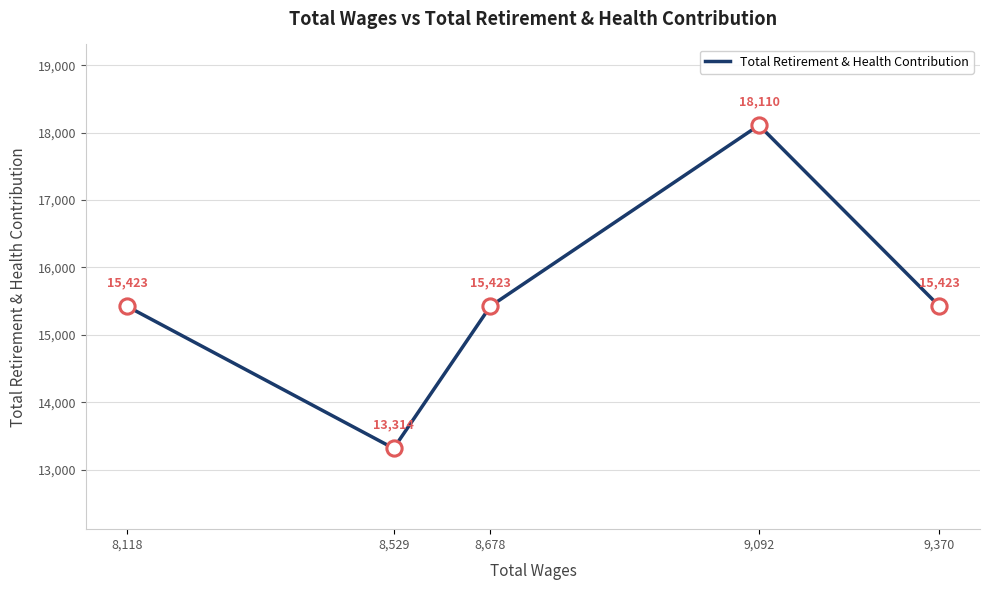

Between 8,118 and 9,370, which is larger?

8,118